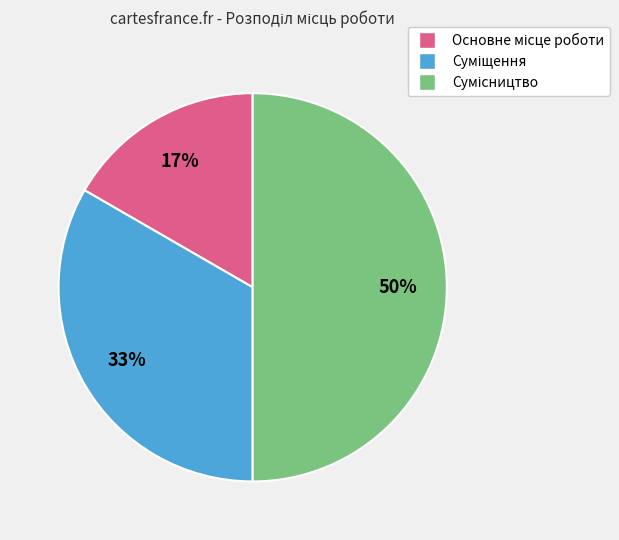

To the nearest percent, what is the average slice percentage?

33%